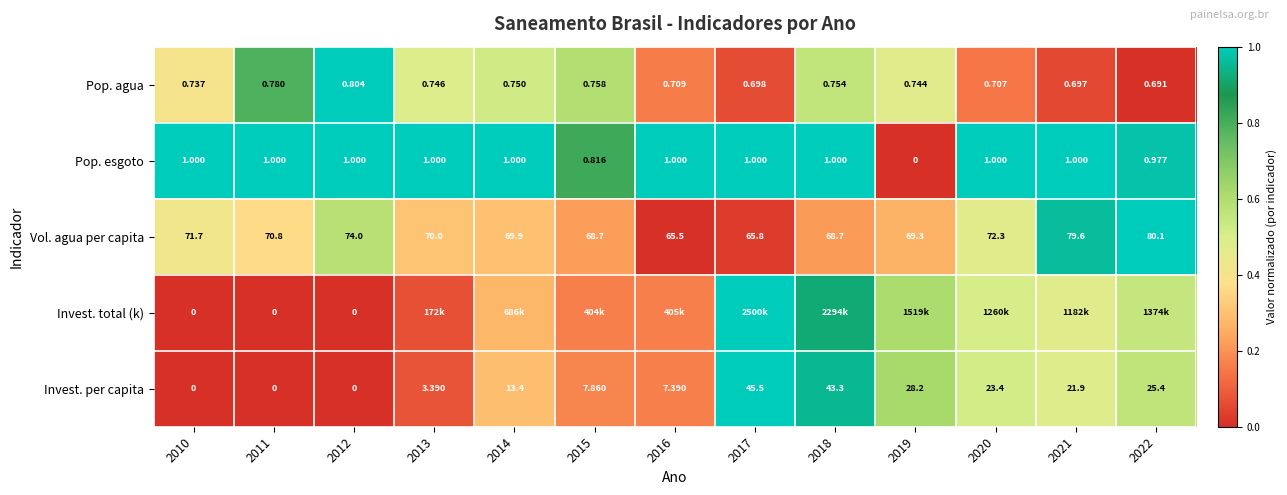

What is the maximum value shown in the chart?

1.0